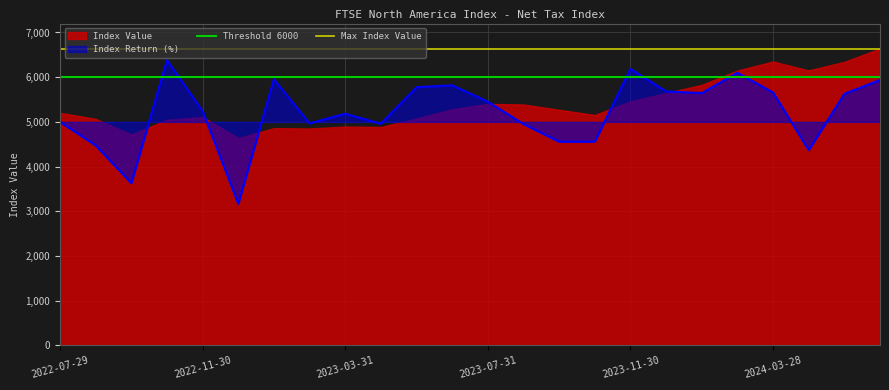

What is the lowest value of the Index Return (%) series?

3170